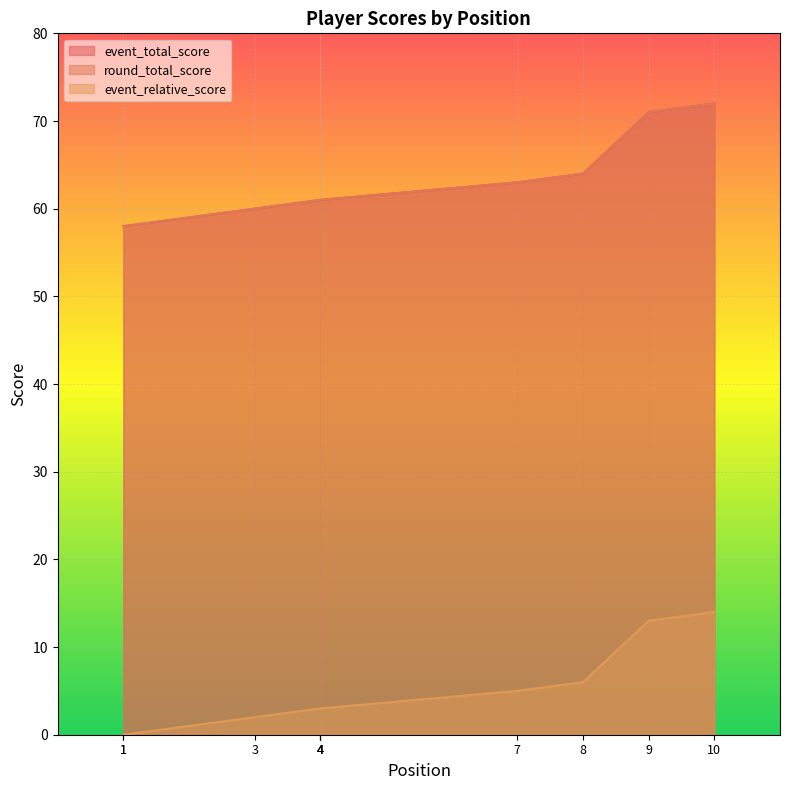

True or false: event_total_score and event_relative_score intersect in this chart.

False